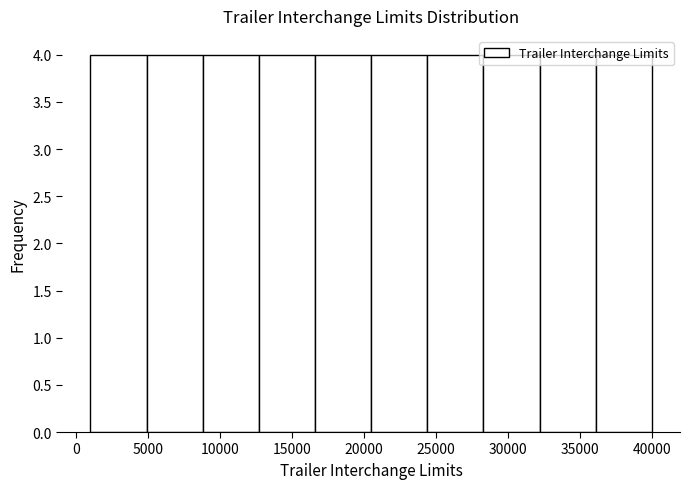

Reading left to right, transcribe this chart: for each bar, give the range it covers on the x-axis and its height. Neither the bar edges nor the heights are printed on the chart, so give them approximately, as read against the axes.

1000 to 4900: 4
4900 to 8800: 4
8800 to 12700: 4
12700 to 16600: 4
16600 to 20500: 4
20500 to 24400: 4
24400 to 28300: 4
28300 to 32200: 4
32200 to 36100: 4
36100 to 40000: 4